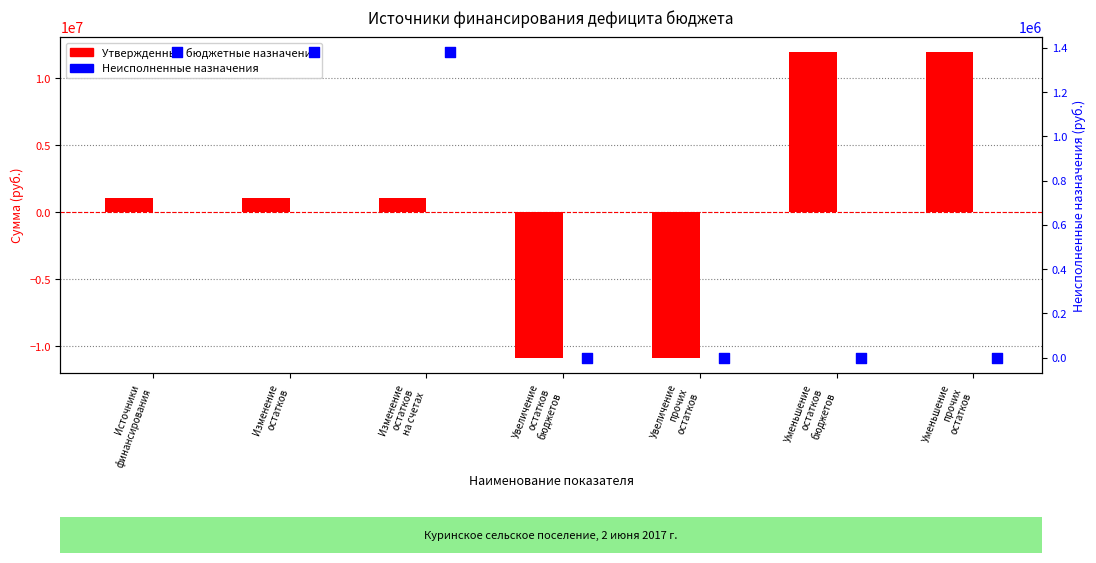

At how many categories does at least one series exceed -2625551?

7